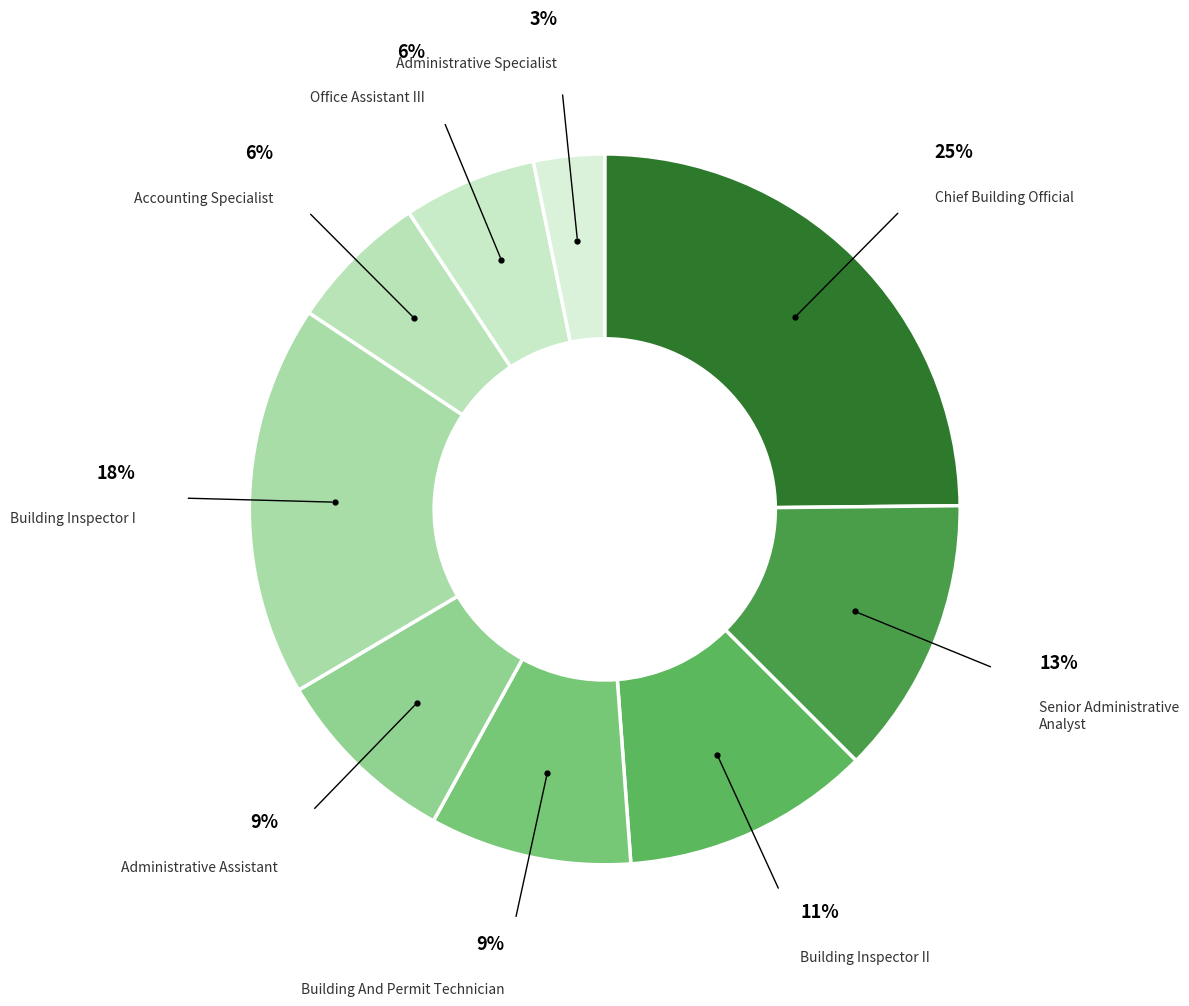

To the nearest percent, what is the difference between the largest and smallest slice percentages?

22%